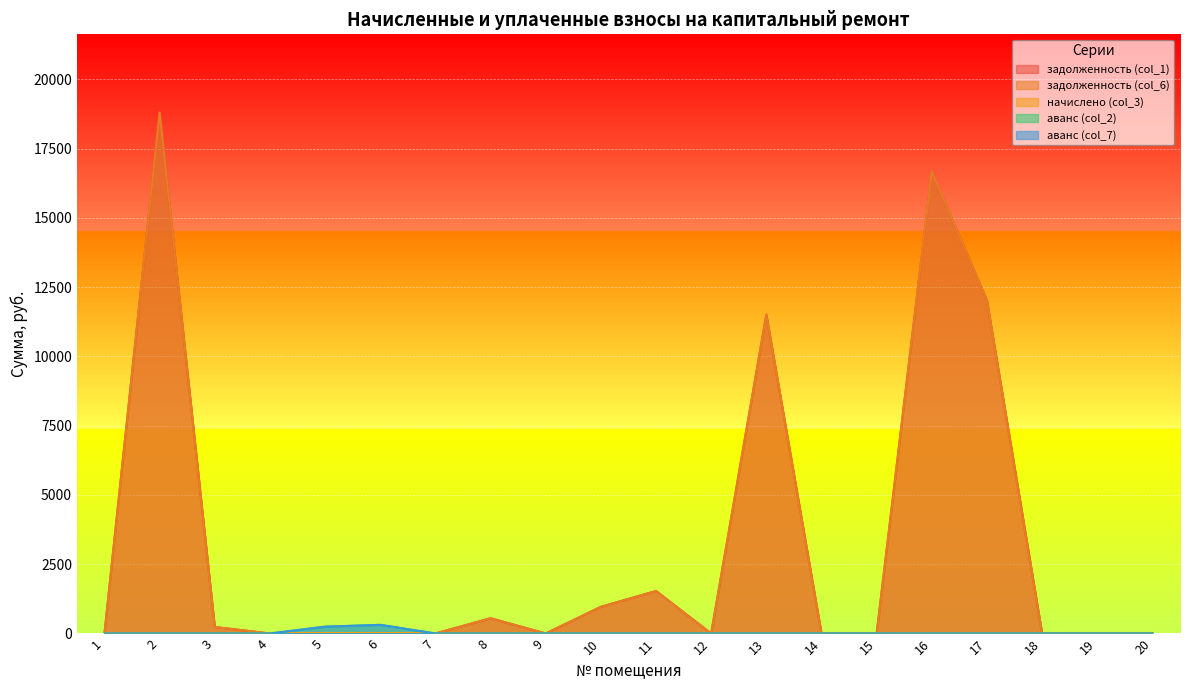

Where is the first local minimum for задолженность (col_1)?

9